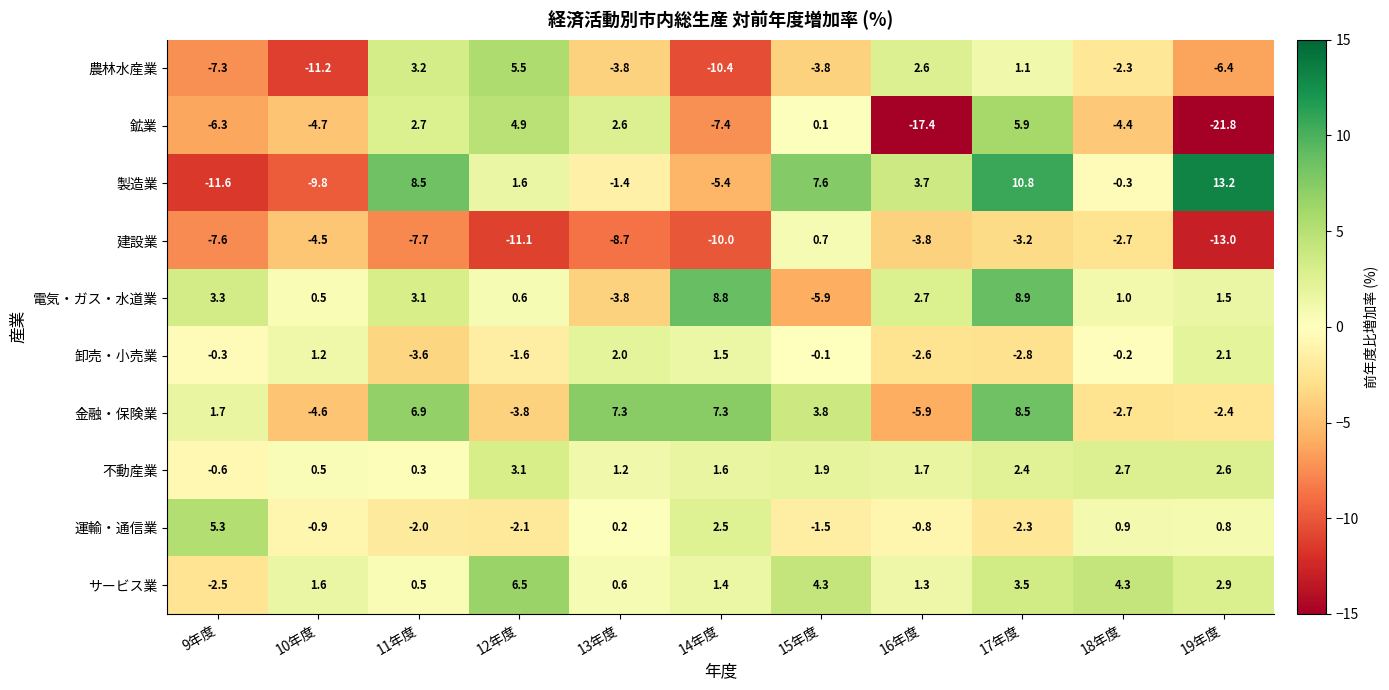

At which category is the sum across all series the highest?

17年度